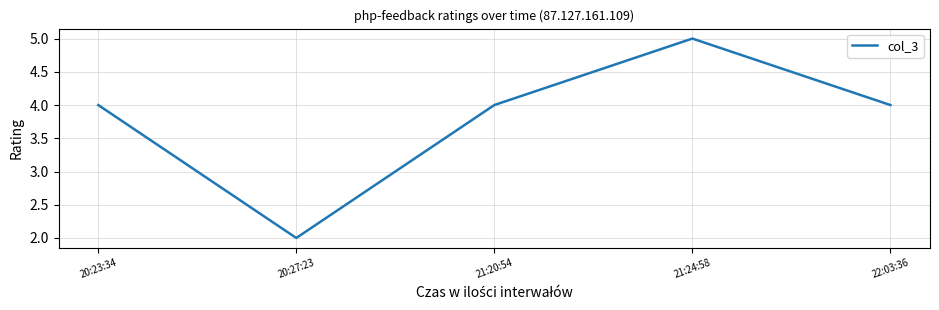

True or false: the data has more than 1 interior local peaks.

False